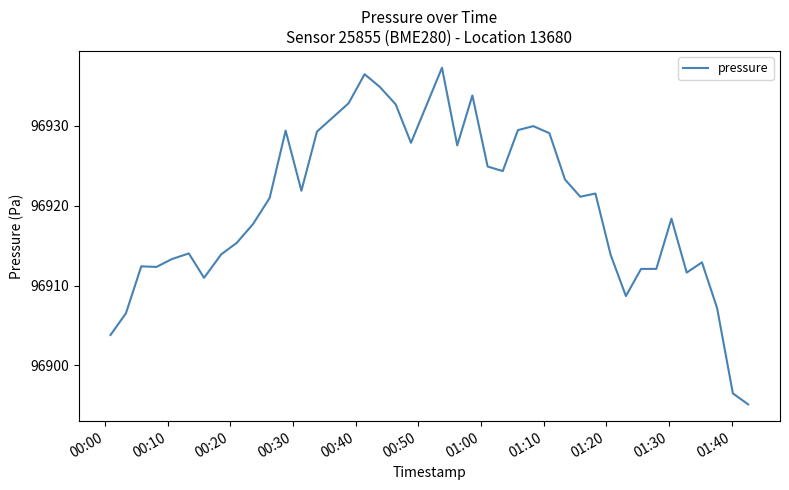

What is the maximum value shown in the chart?

96937.3